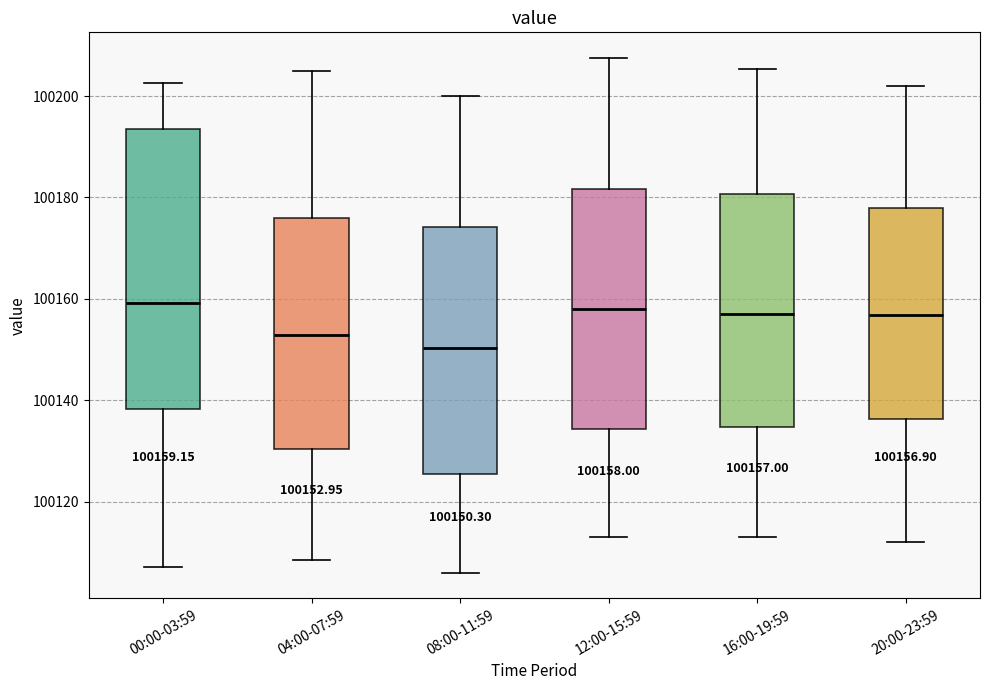

Which box is the tallest, from its lower edge to its upper edge?

00:00-03:59